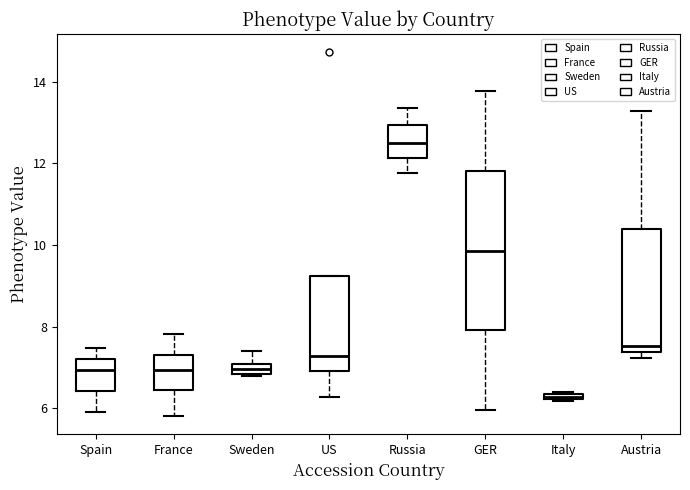

Which box has the highest median line?

Russia